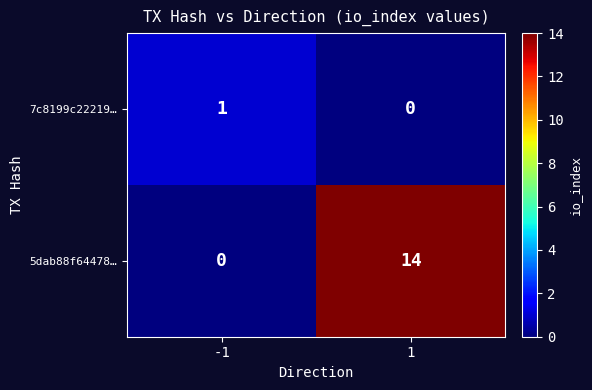

Reading right to left, extract all data points from this chart.

7c8199c22219…: 0	1
5dab88f64478…: 14	0